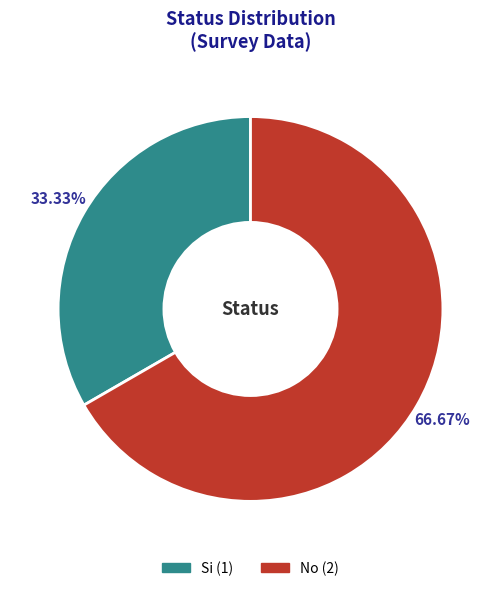

Approximately how many times larger is the value at No compared to Si?

2.0